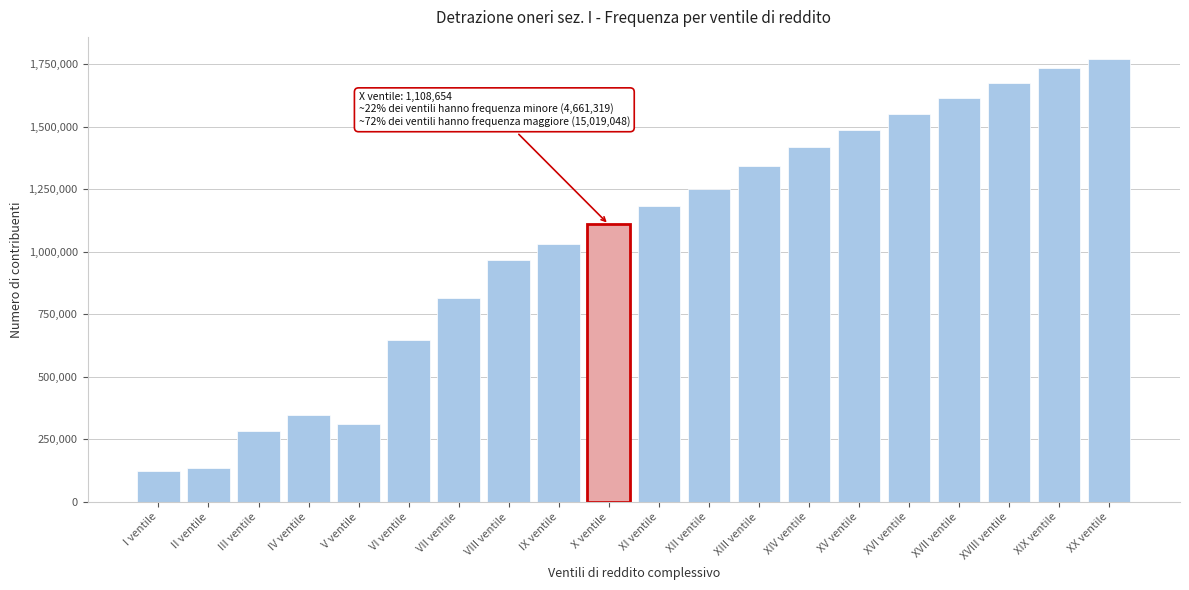

Reading right to left, extract all data points from this chart.

XX ventile=1769864	XIX ventile=1732849	XVIII ventile=1672931	XVII ventile=1615690	XVI ventile=1549831	XV ventile=1487034	XIV ventile=1417047	XIII ventile=1341083	XII ventile=1252223	XI ventile=1180496	X ventile=1108654	IX ventile=1030895	VIII ventile=967722	VII ventile=815150	VI ventile=645511	V ventile=309920	IV ventile=347735	III ventile=284876	II ventile=135700	I ventile=123810